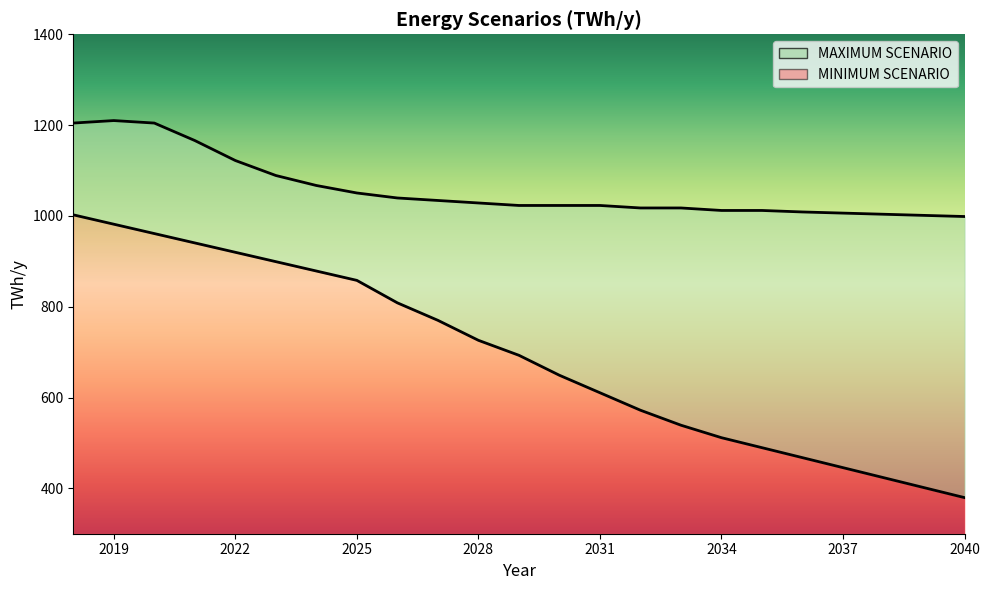

The value of MINIMUM SCENARIO at 2025 is 1311.8. True or false?

False